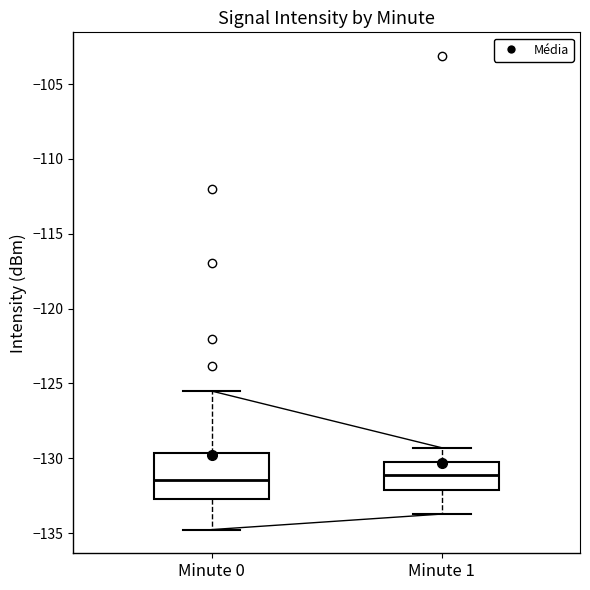

Reading left to right, read every box against the y-axis: the position of its median line, the range the box covers, and the ends of its whiskers. The values are not printed on the chart, so give them approximately, as read against the axis.

Minute 0: median -131.5, box -132.5 to -129.5, whiskers -135.0 to -125.5
Minute 1: median -131.0, box -132.0 to -130.0, whiskers -133.5 to -129.5